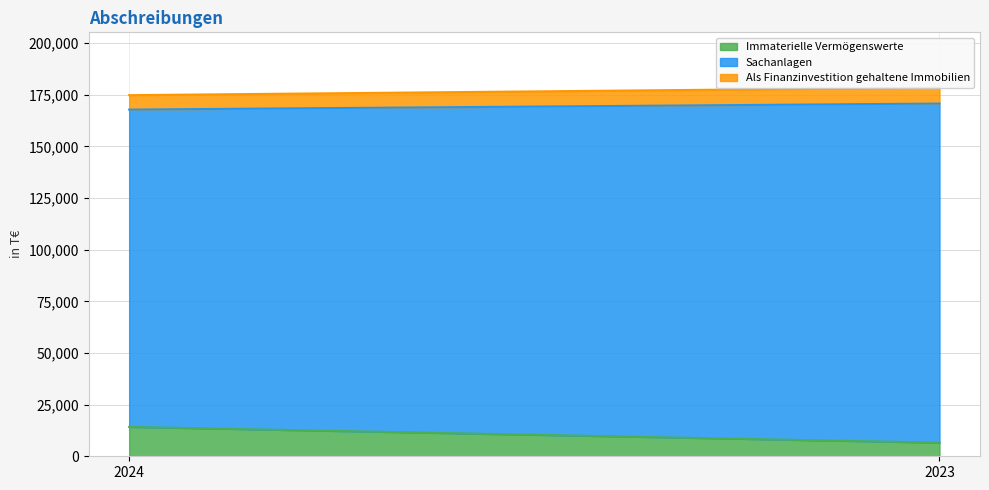

Which has a higher value, 2023 or 2024?

2024